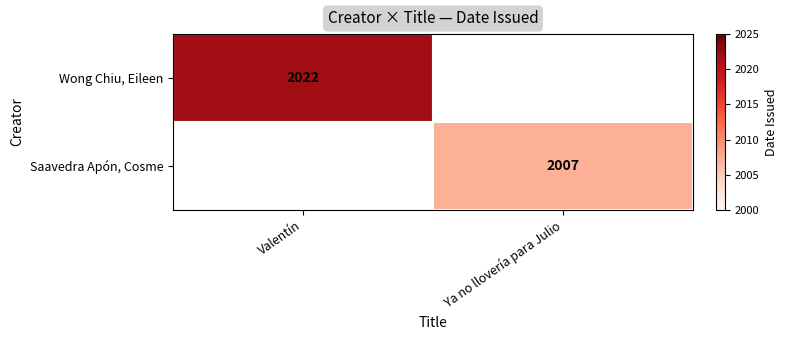

True or false: Wong Chiu, Eileen has a value of 2700 at Valentín.

False